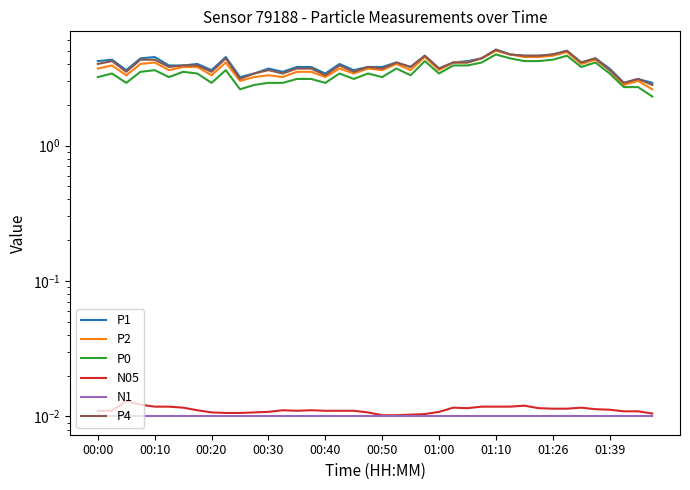

True or false: P1 and N05 cross at least once.

False